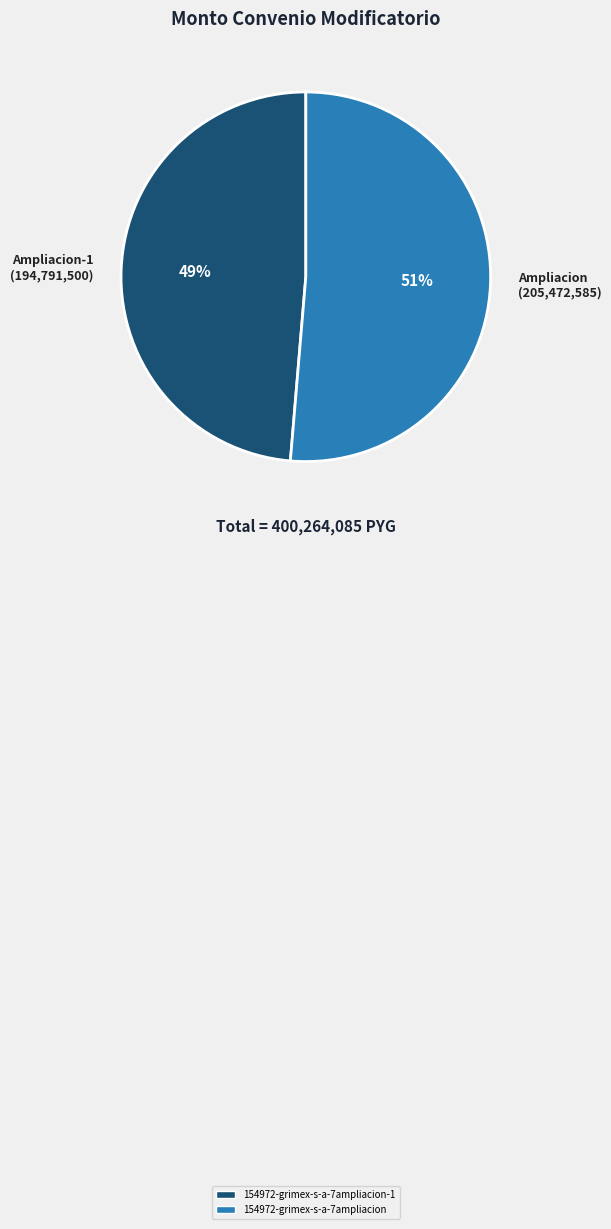

Which category accounts for the majority?

Ampliacion (205,472,585)